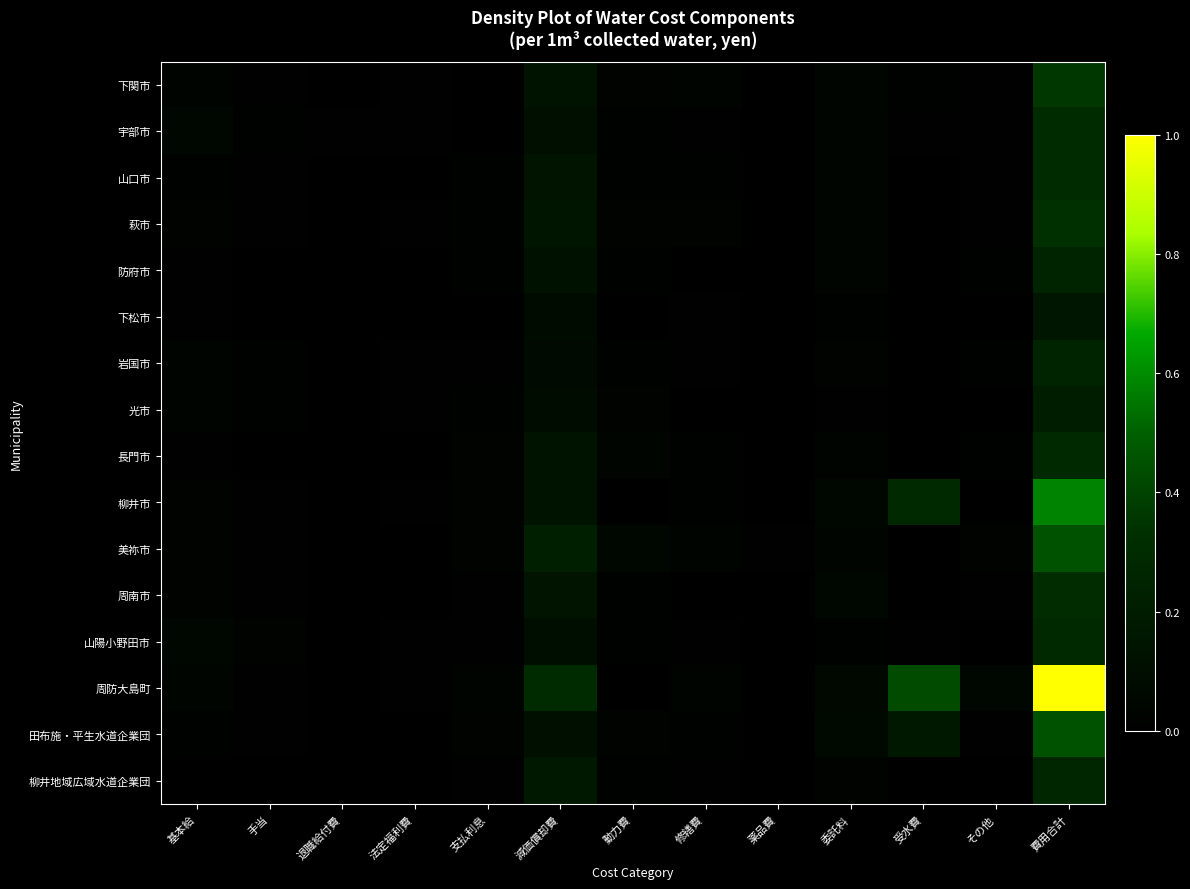

List the series in order of their peak value, highest first.

周防大島町, 柳井市, 田布施・平生水道企業団, 美祢市, 下関市, 萩市, 周南市, 宇部市, 山口市, 長門市, 山陽小野田市, 柳井地域広域水道企業団, 防府市, 岩国市, 光市, 下松市